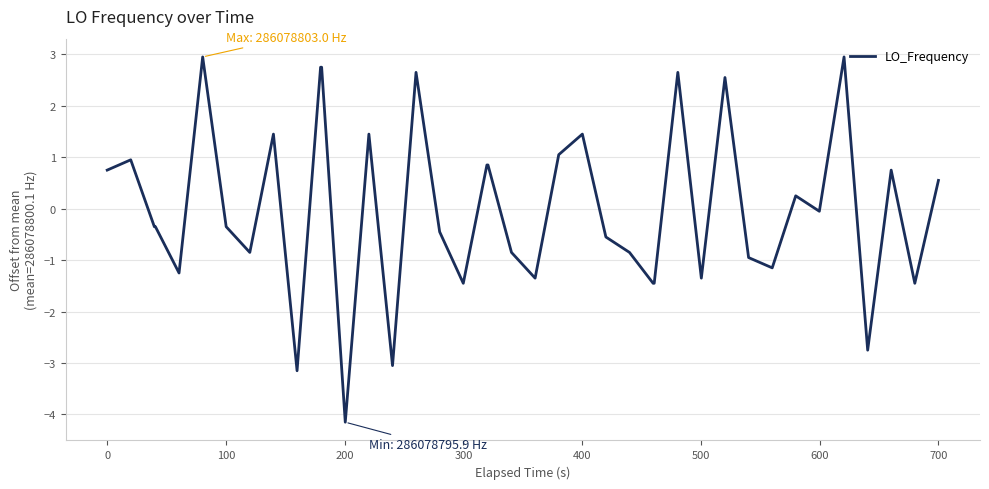

What is the greatest value displayed?

2.9